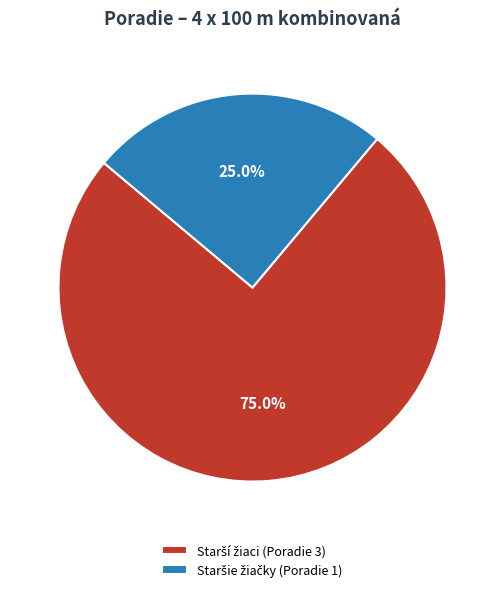

Does any single category account for the majority?

Yes